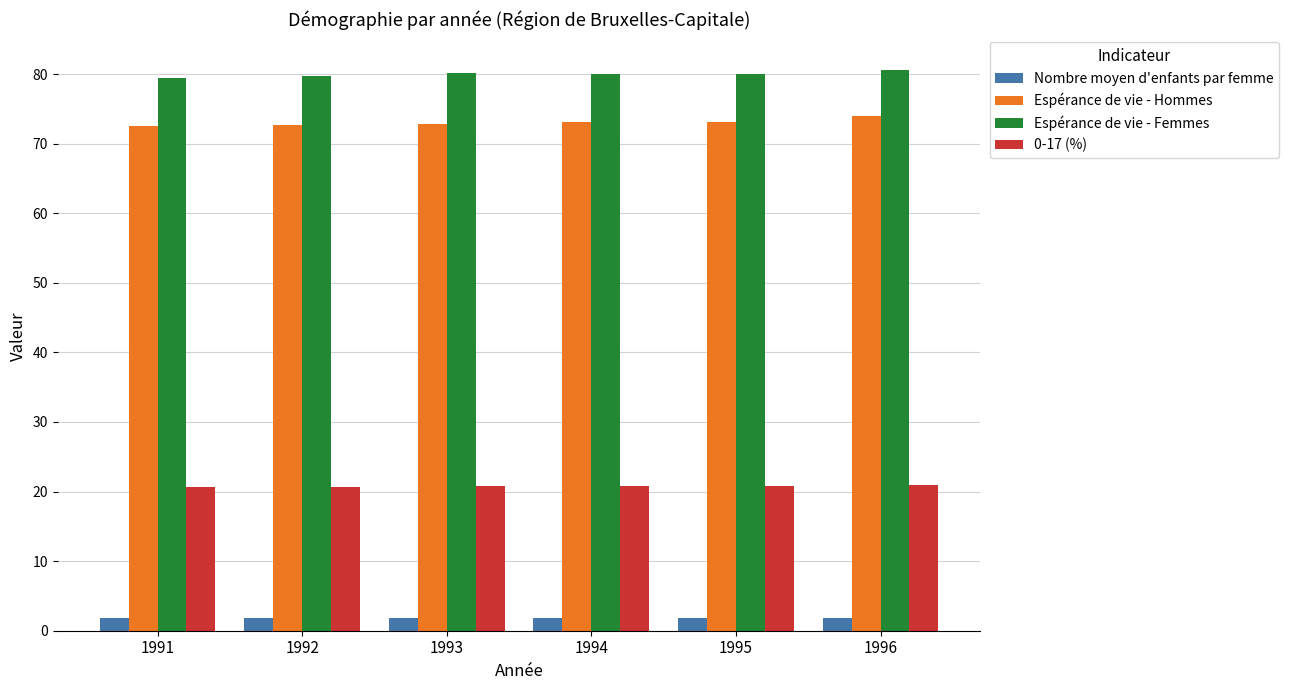

What is the highest value of the 0-17 (%) series?

20.9